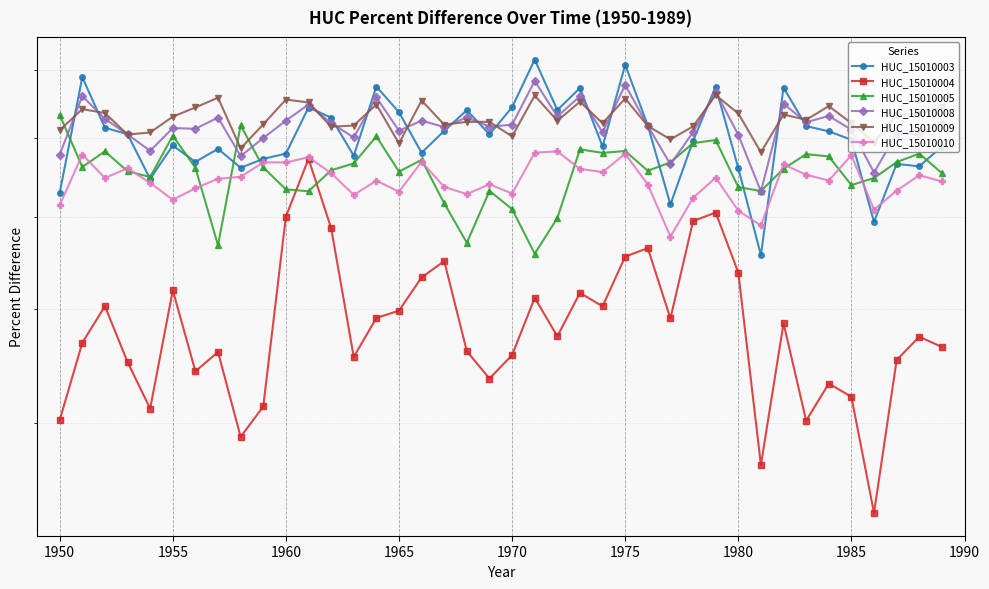

Count the number of data series in this chart.

6